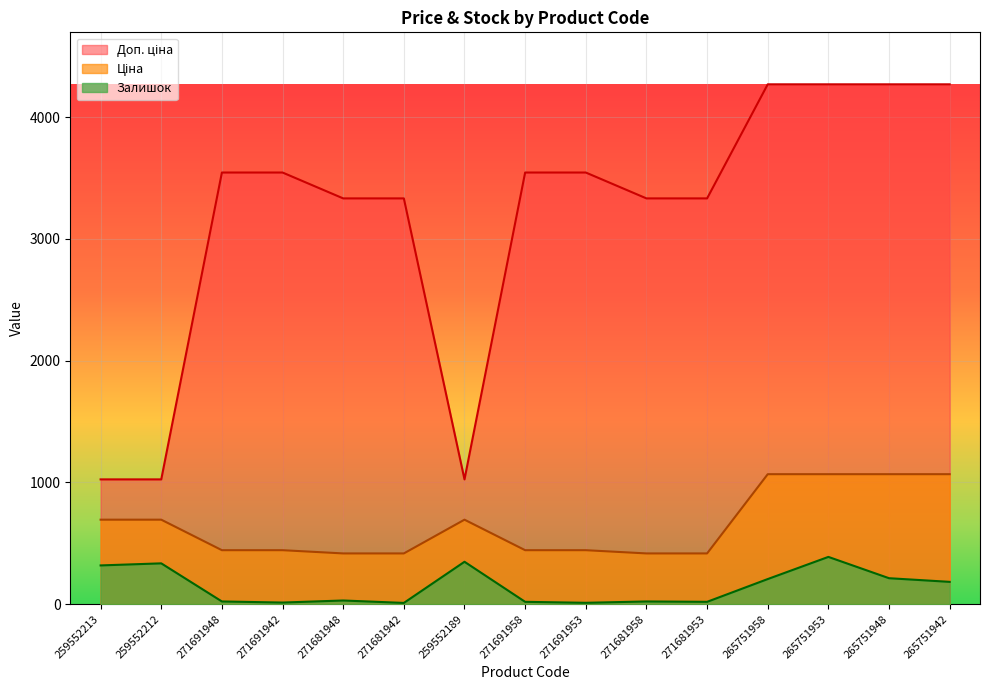

Does the chart display data point markers on the line(s)?

No